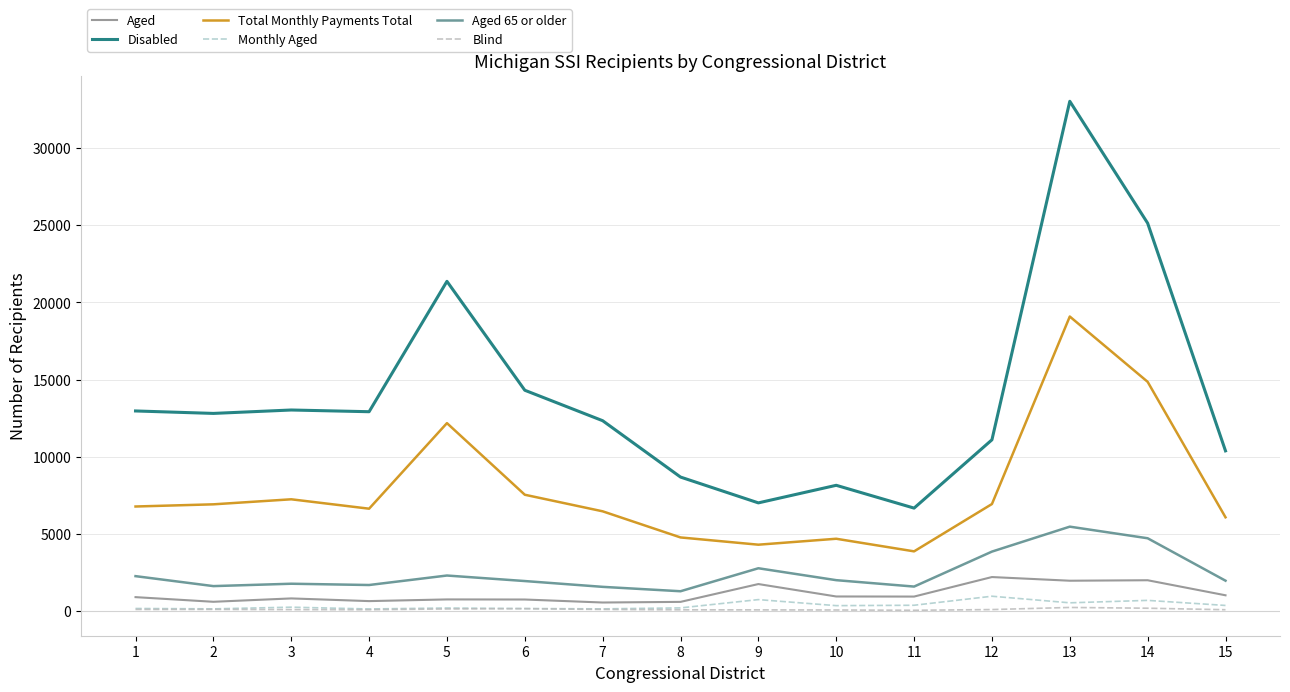

True or false: Blind has a value of 68 at 10.

True